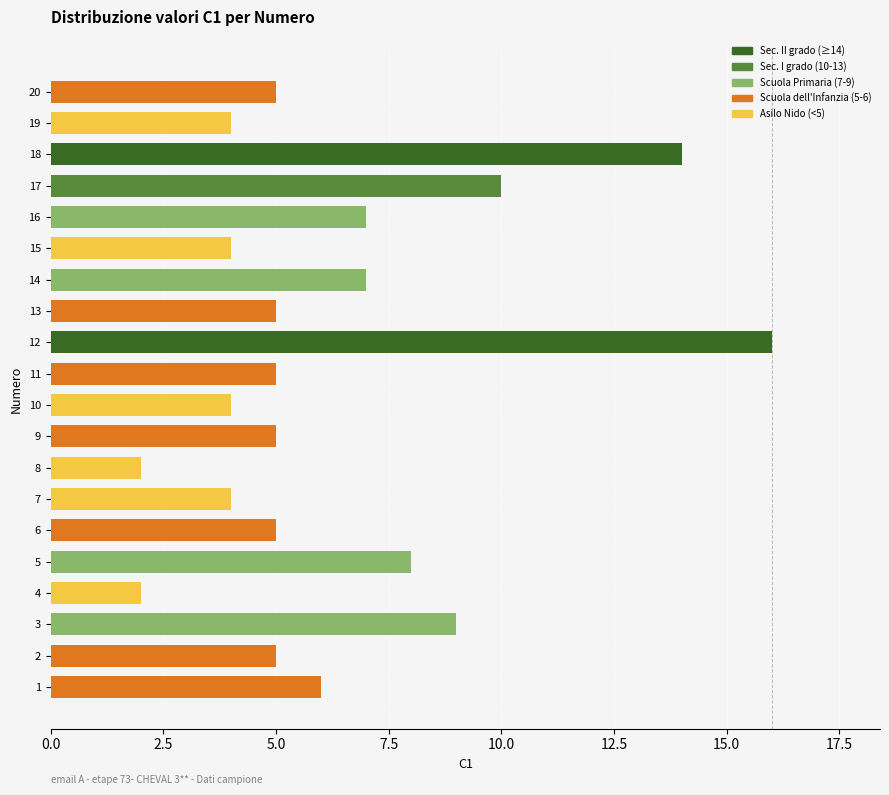

What is the difference between the maximum and minimum values?

14